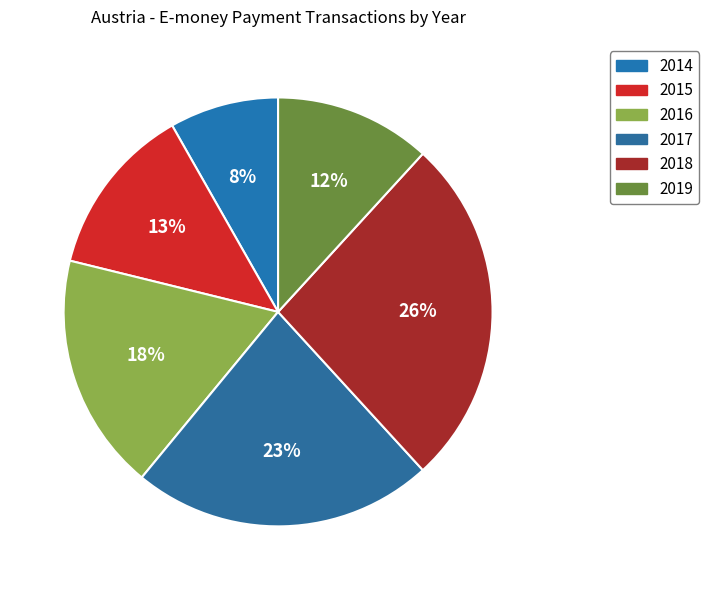

Count the number of slices in the pie.

6